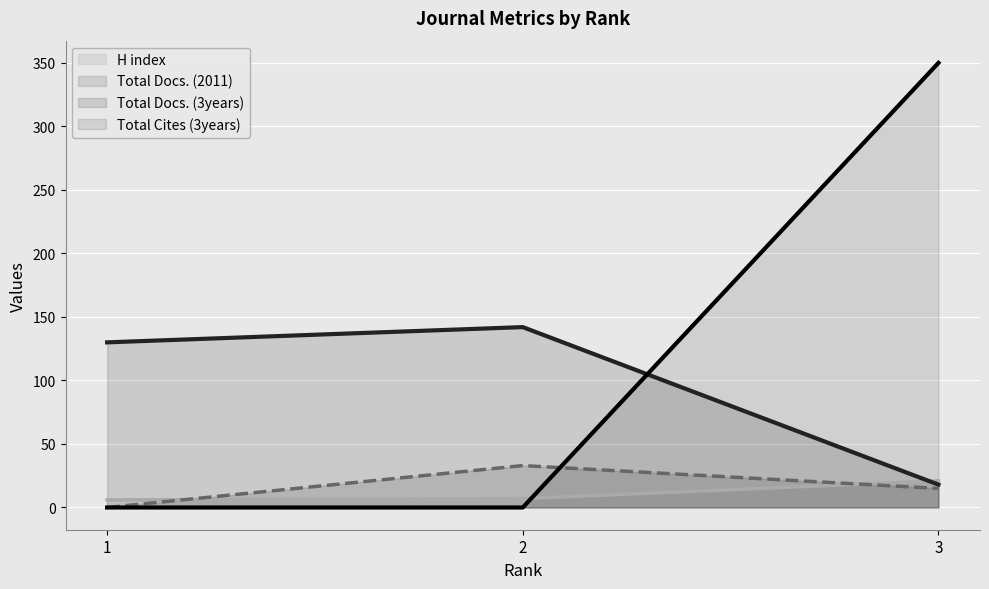

At which label does Total Cites (3years) reach its peak?

3